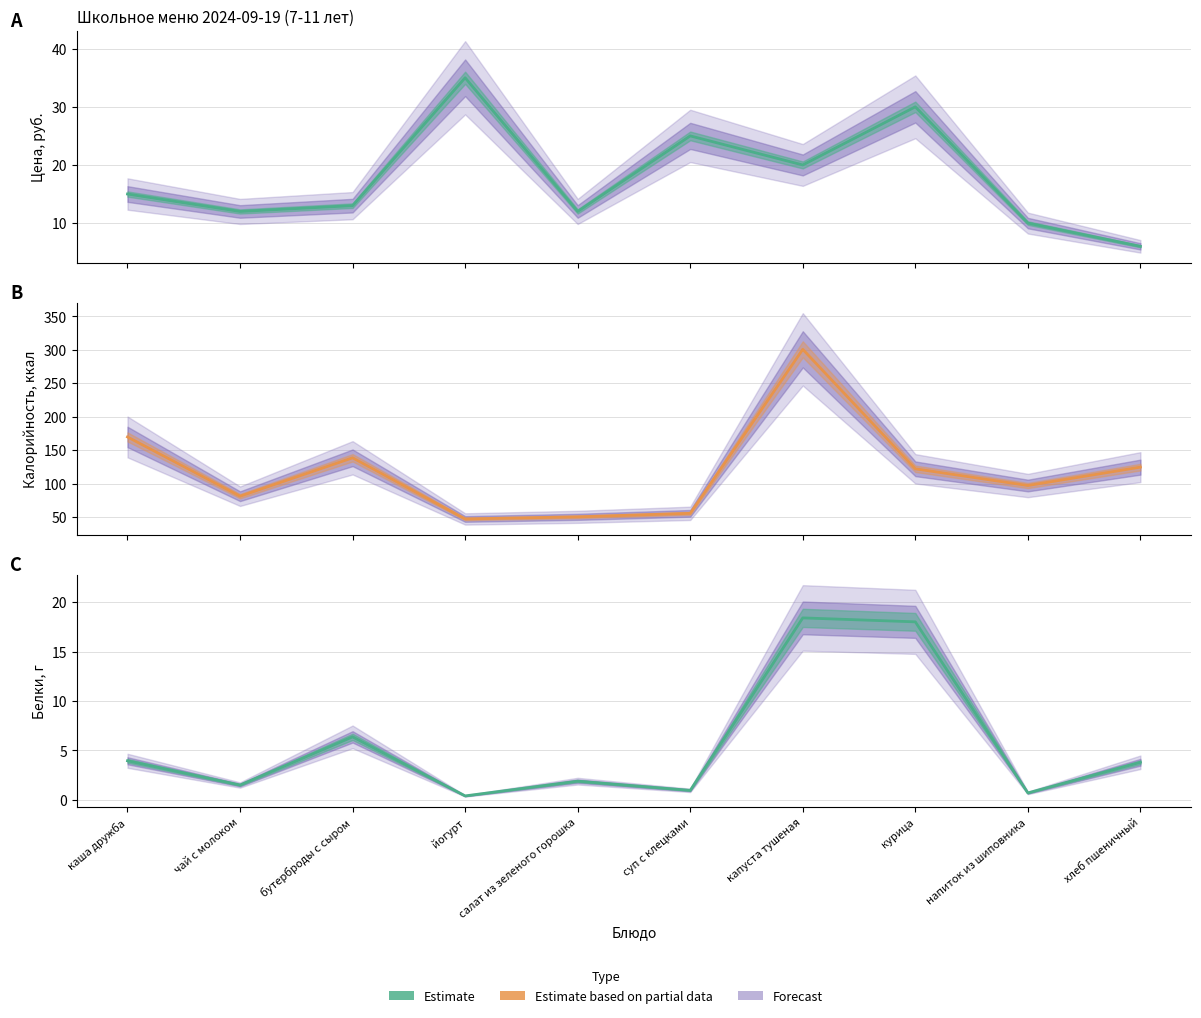

What is the total value across all series at капуста тушеная?

339.1